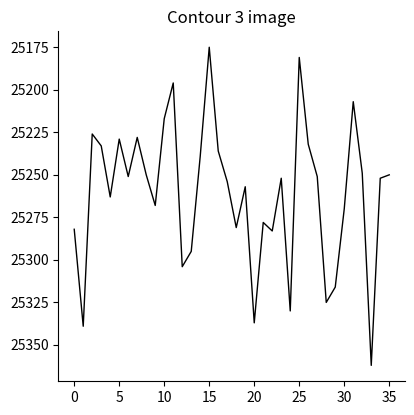

How many lines are shown in the chart?

1